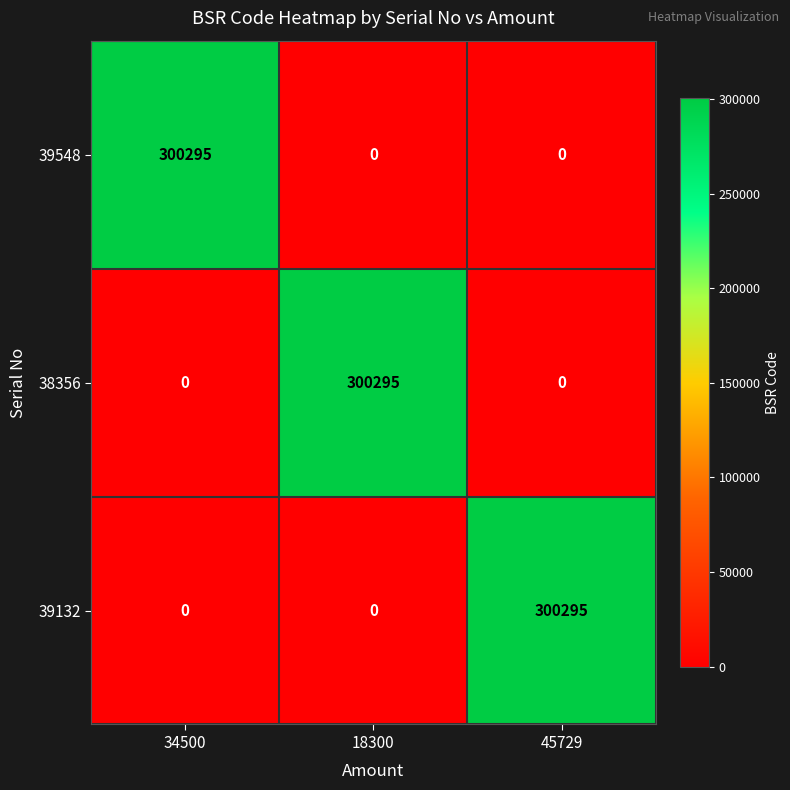

At how many categories does at least one series exceed 146810?

3